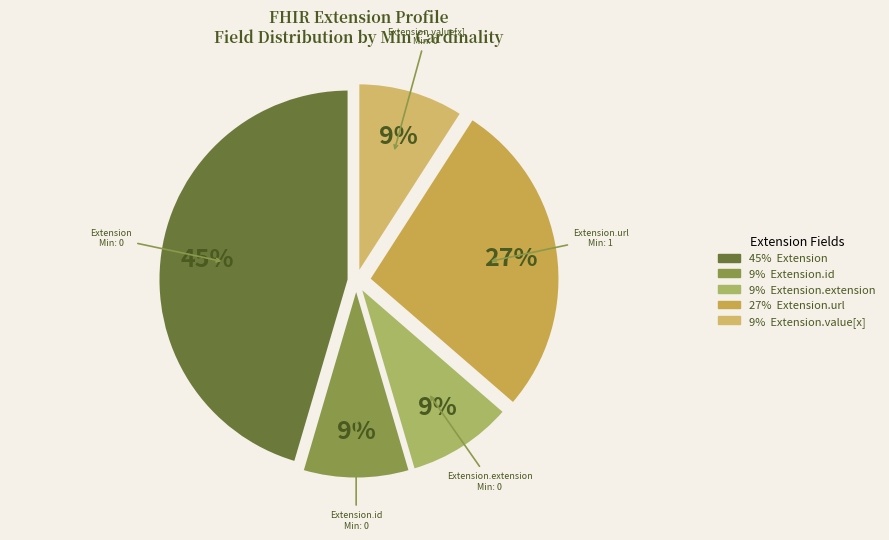

How many segments does this pie chart have?

5